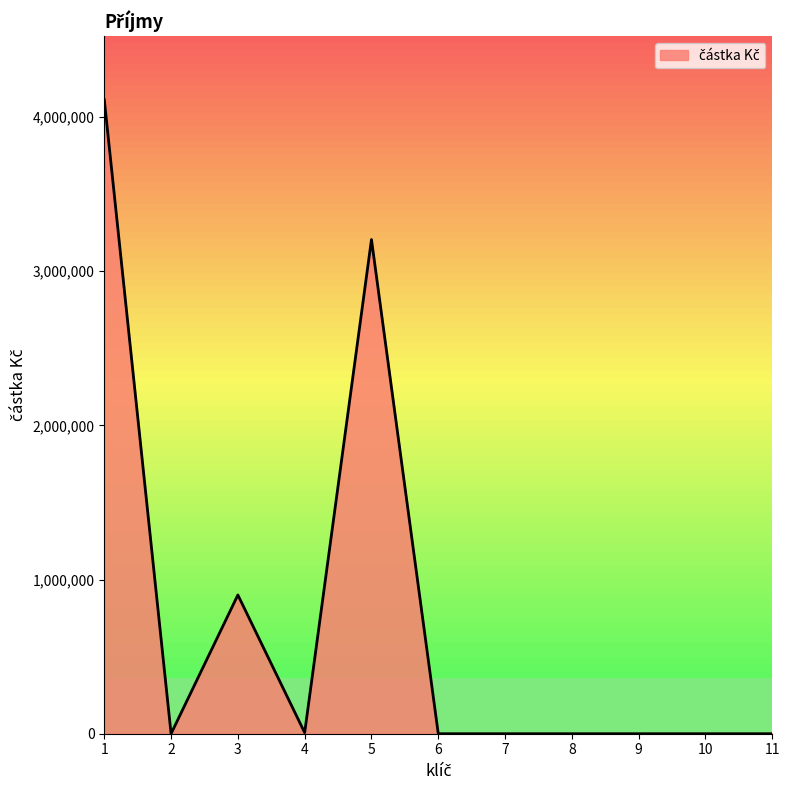

What is the difference between the maximum and minimum values?

4112236